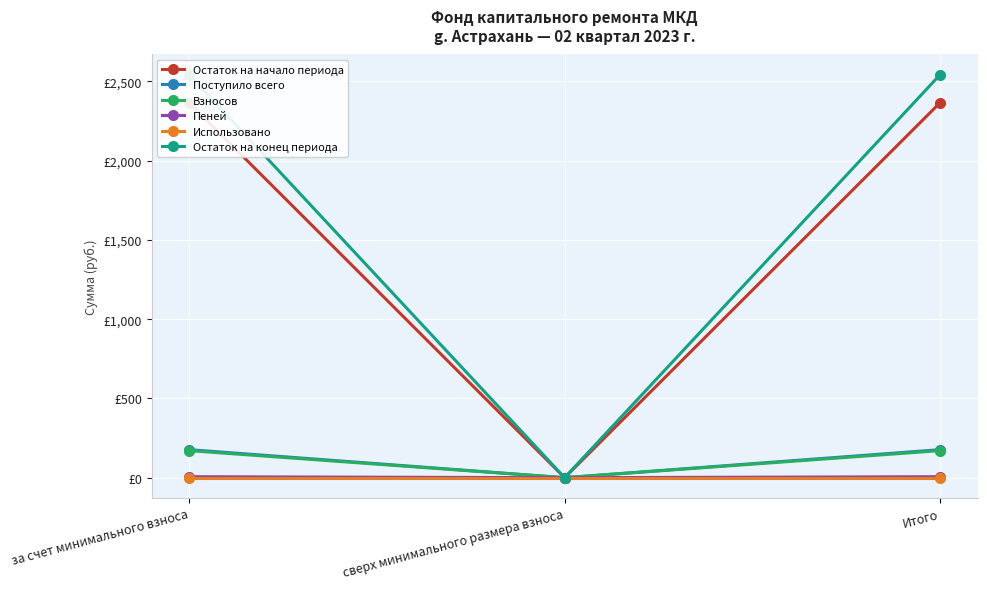

How many lines are shown in the chart?

6